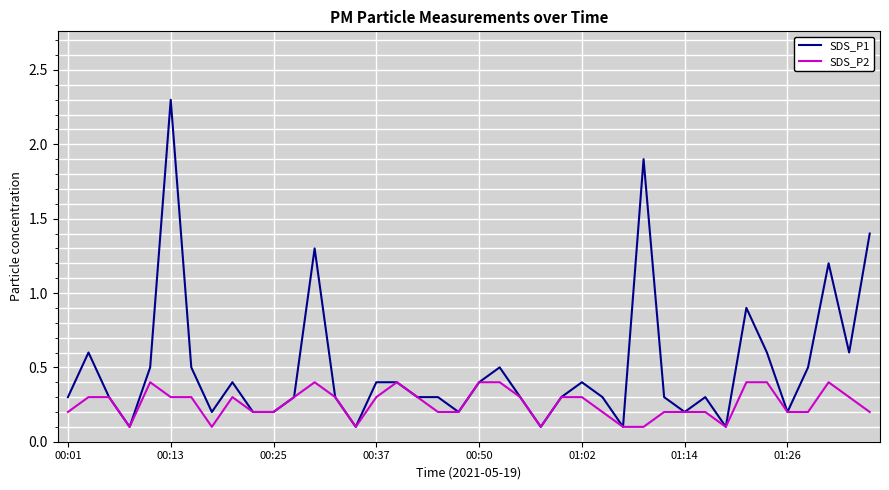

What is the greatest value displayed?

2.3